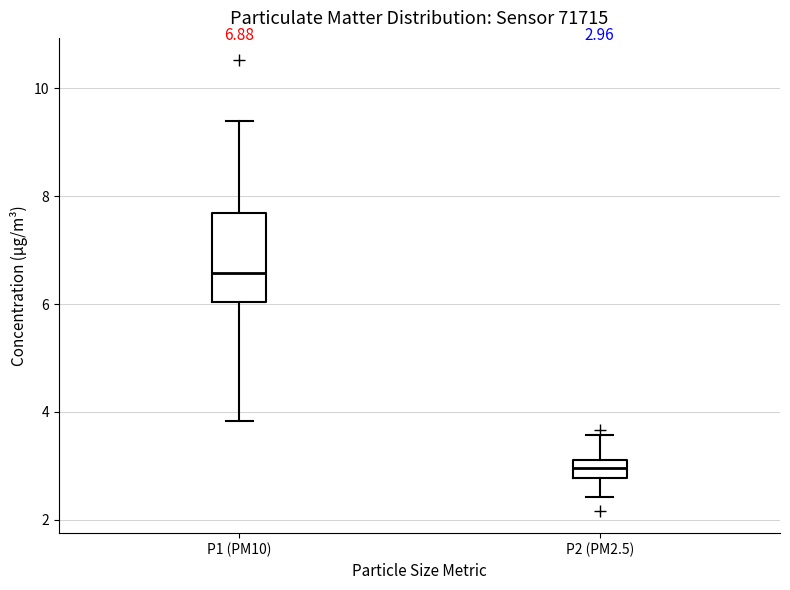

Which box is the tallest, from its lower edge to its upper edge?

P1 (PM10)